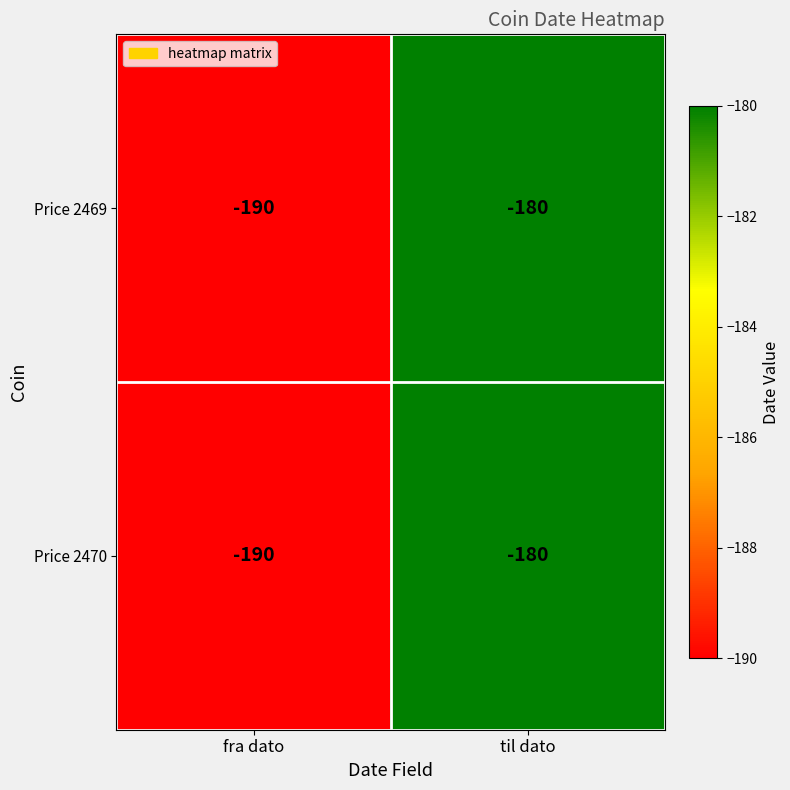

At which label is Price 2470 closest to -185?

fra dato